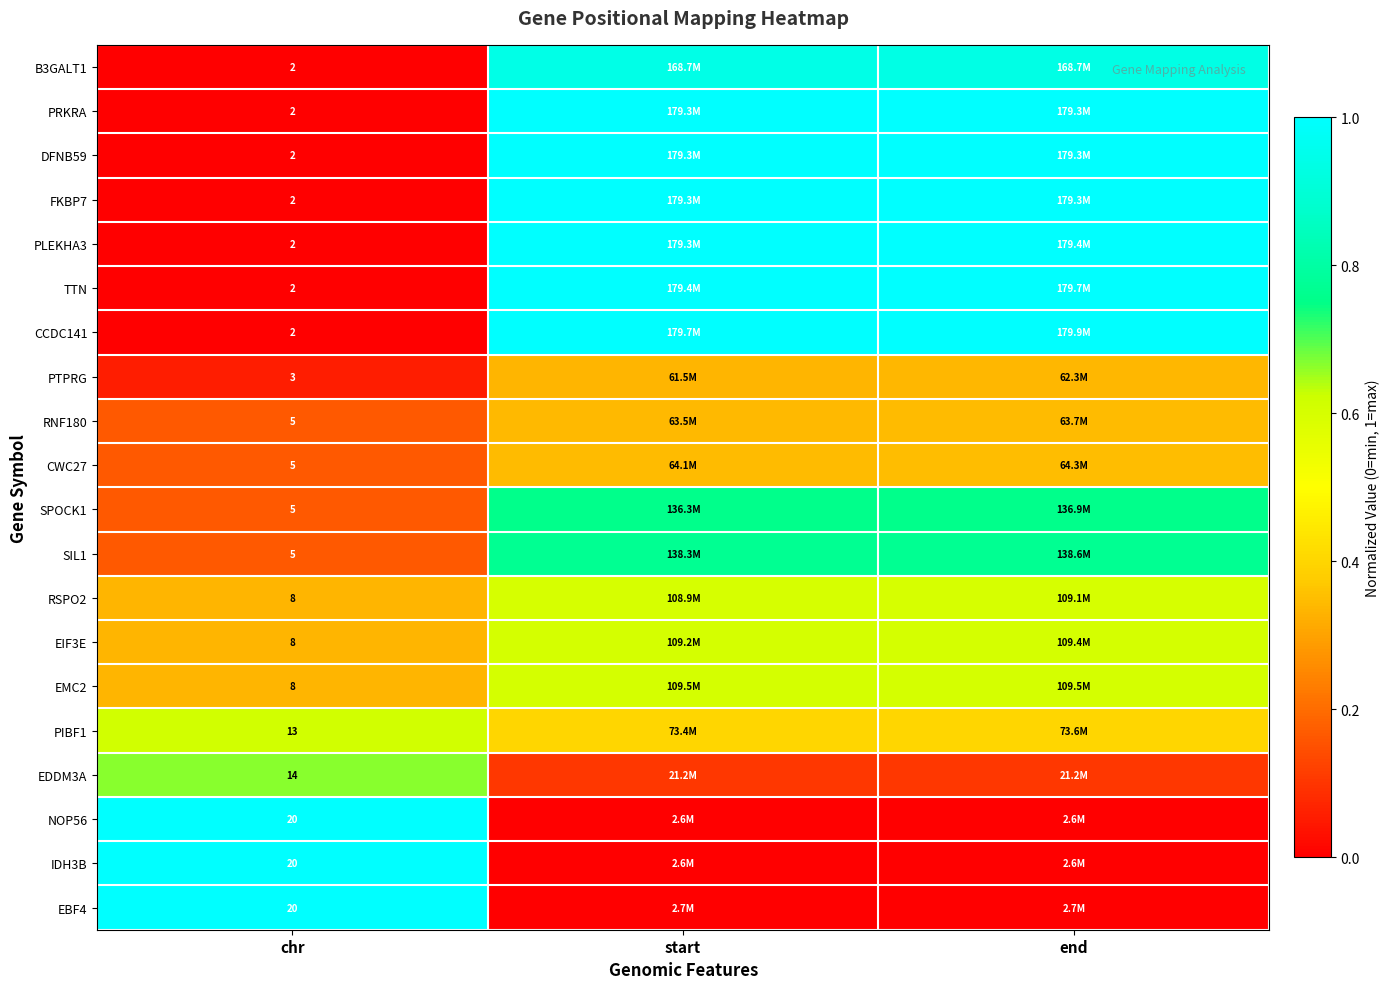

True or false: CWC27 has a value of 0.0 at chr.

False